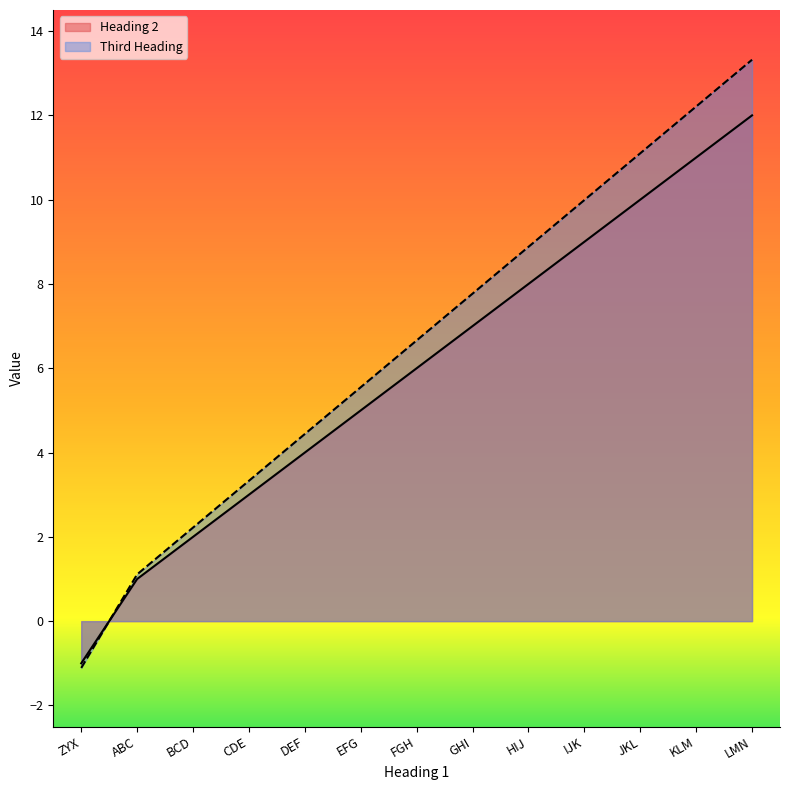

What is the total value across all series at EFG?

10.6